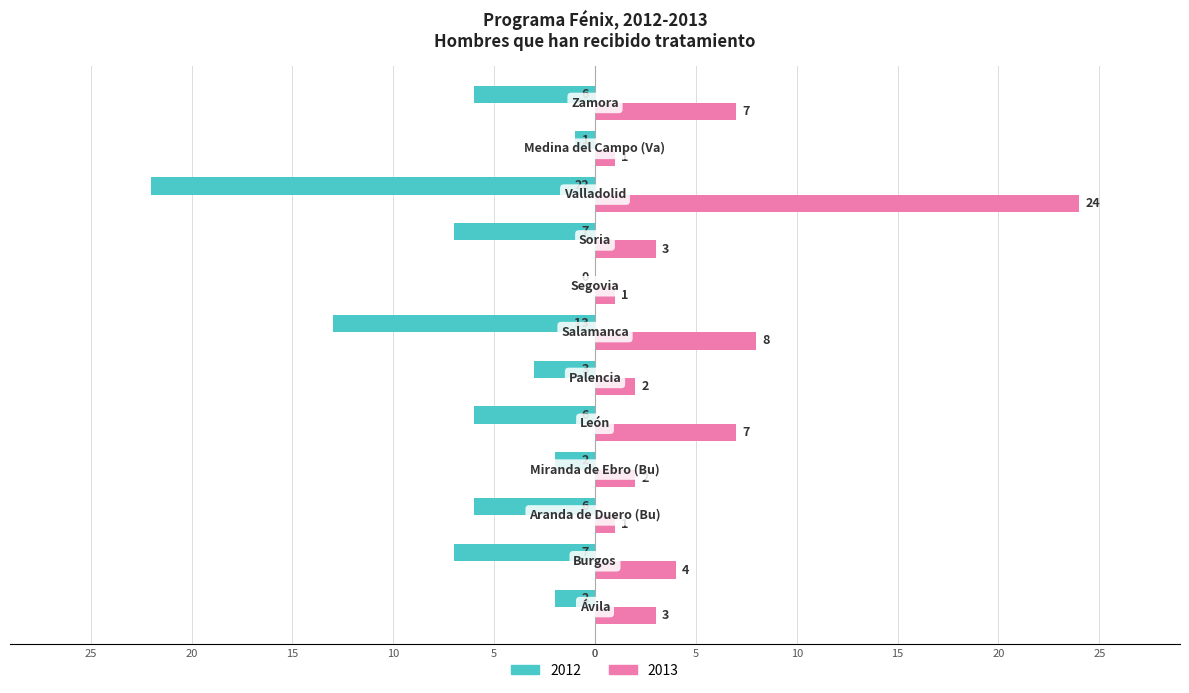

What is the label of the 4th bar from the right?

Soria